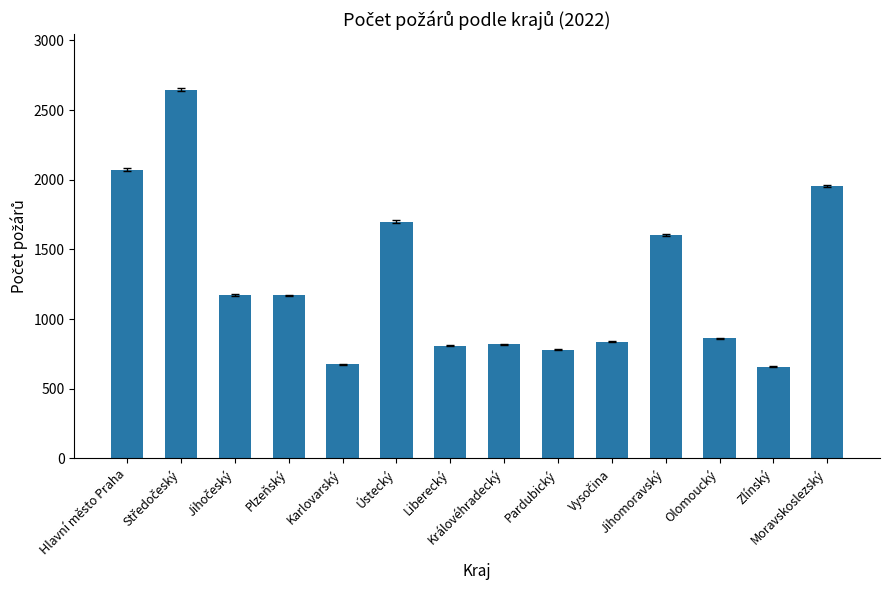

What is the difference between the maximum and second lowest values?

1970